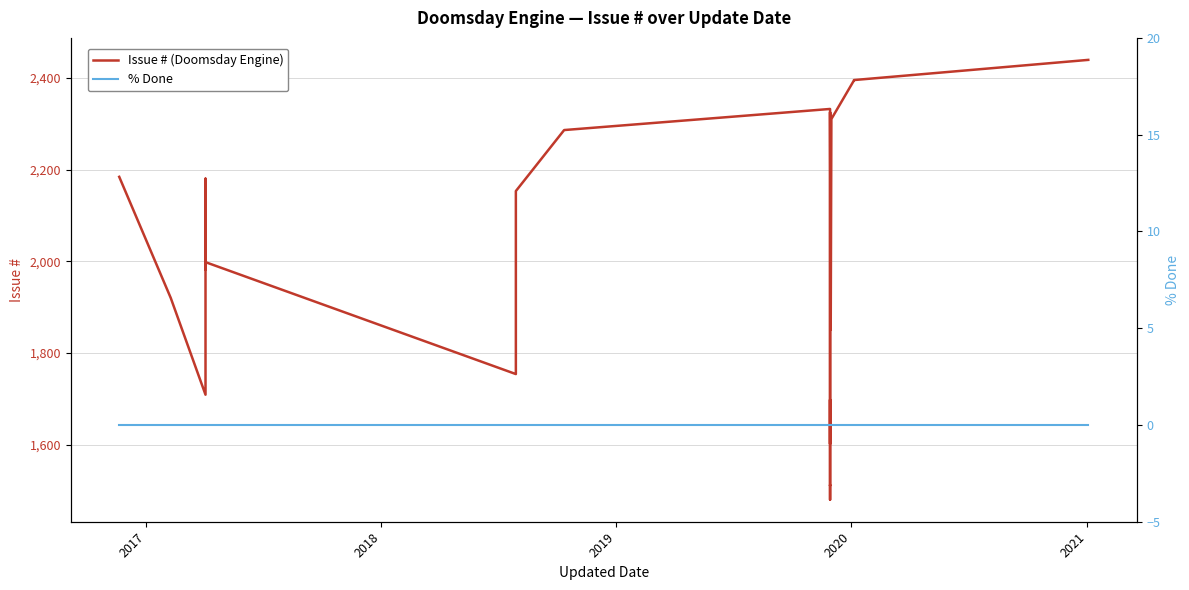

Which series has the widest spread of values?

Issue # (Doomsday Engine)